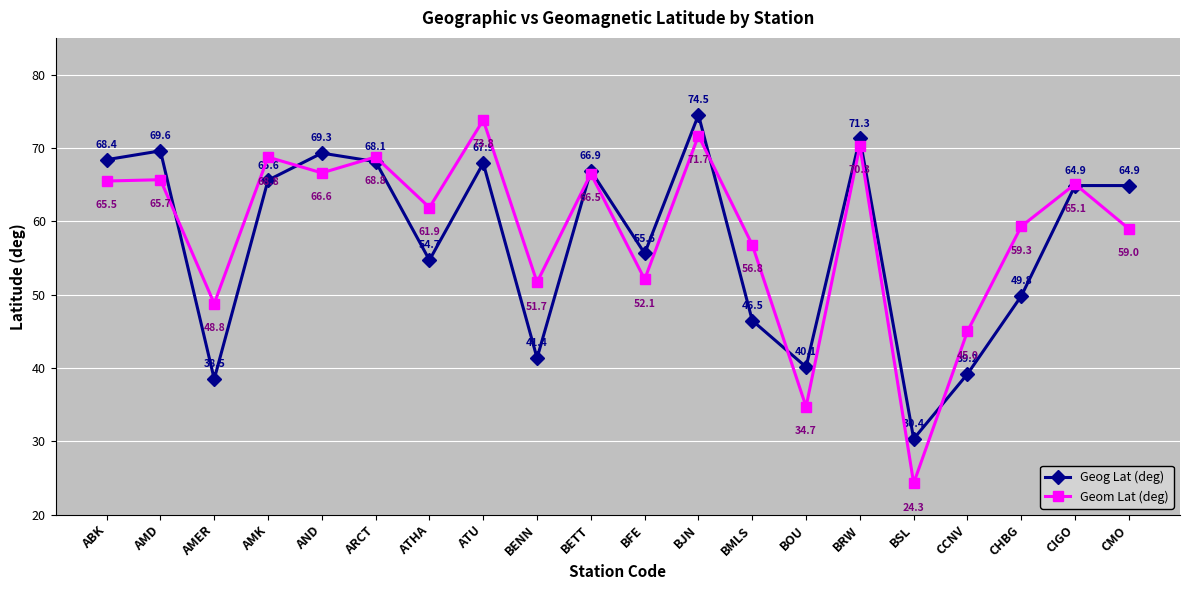

Between ABK and CMO, which series saw the biggest shift?

Geom Lat (deg)